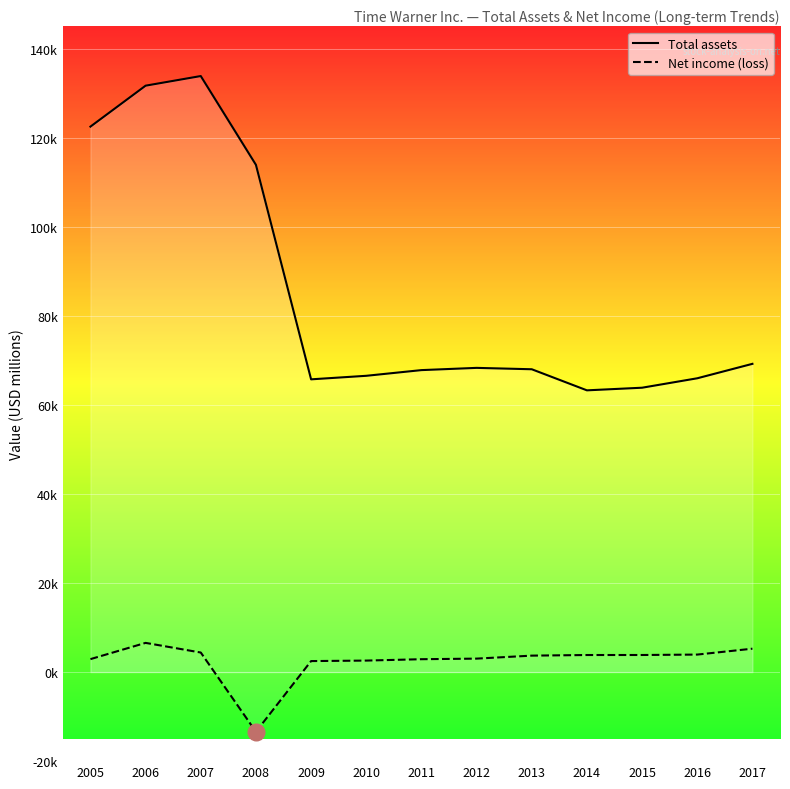

What is the average value of the Net income (loss) series?

2455